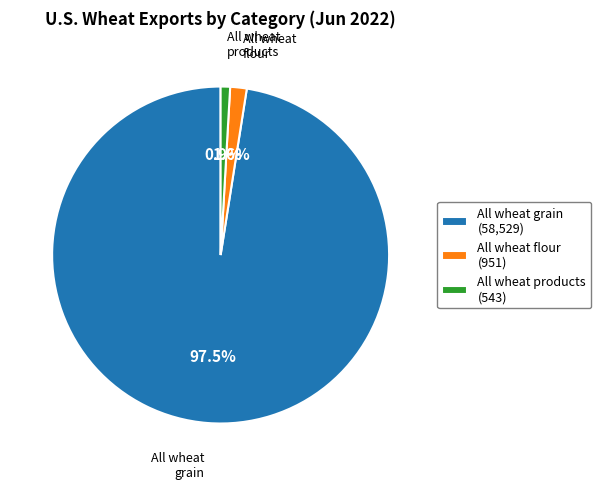

Is the sum of All wheat products and All wheat grain greater than half?

Yes